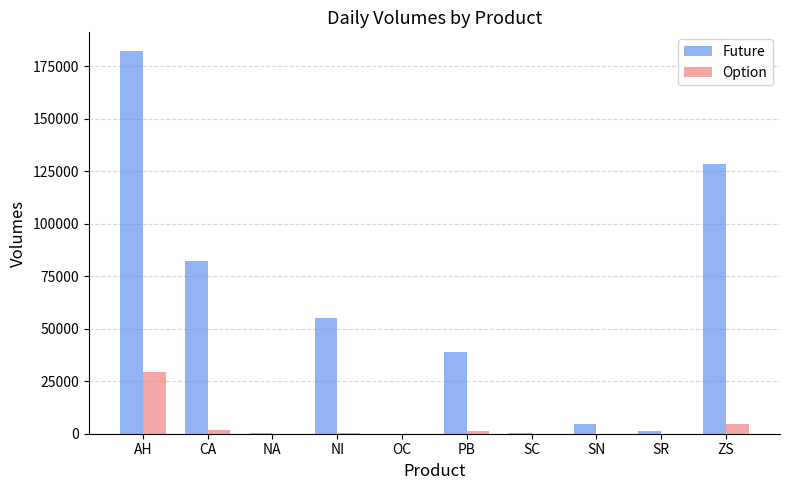

Which series has the largest total across all categories?

Future